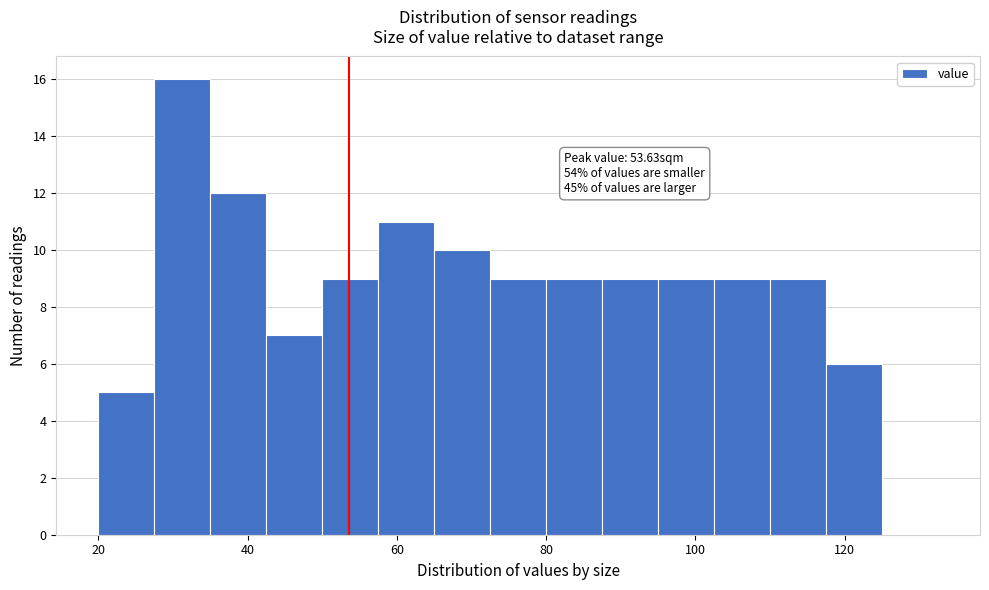

Read against the x-axis, roughly where is the centre of the tallest bar?

32